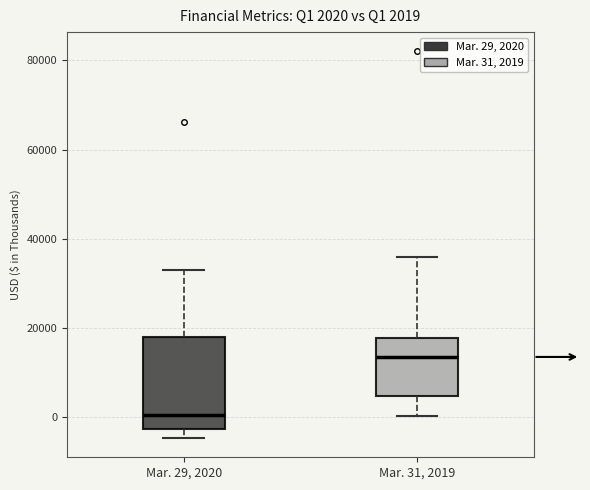

Which box's median line is the lowest?

Mar. 29, 2020